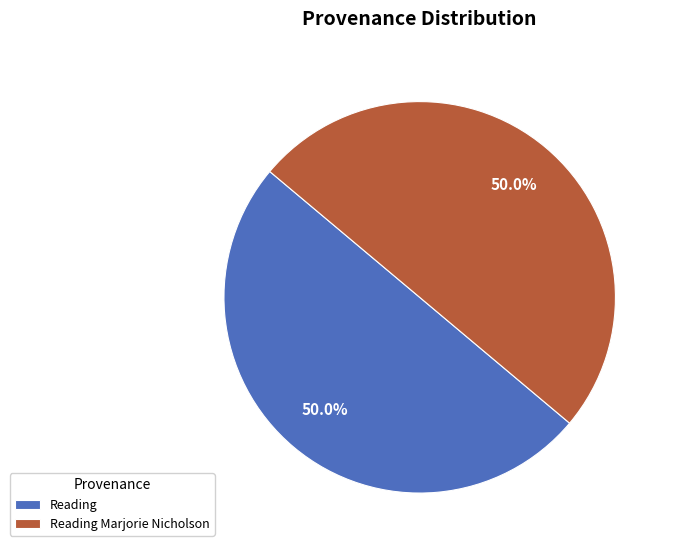

True or false: Reading accounts for 50% of the total.

True